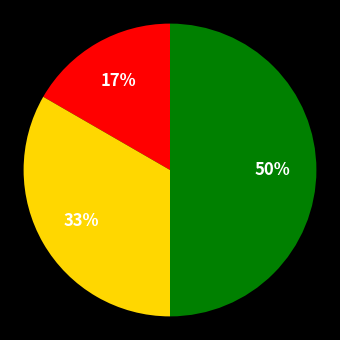

To the nearest percent, what is the difference between the largest and smallest slice percentages?

33%